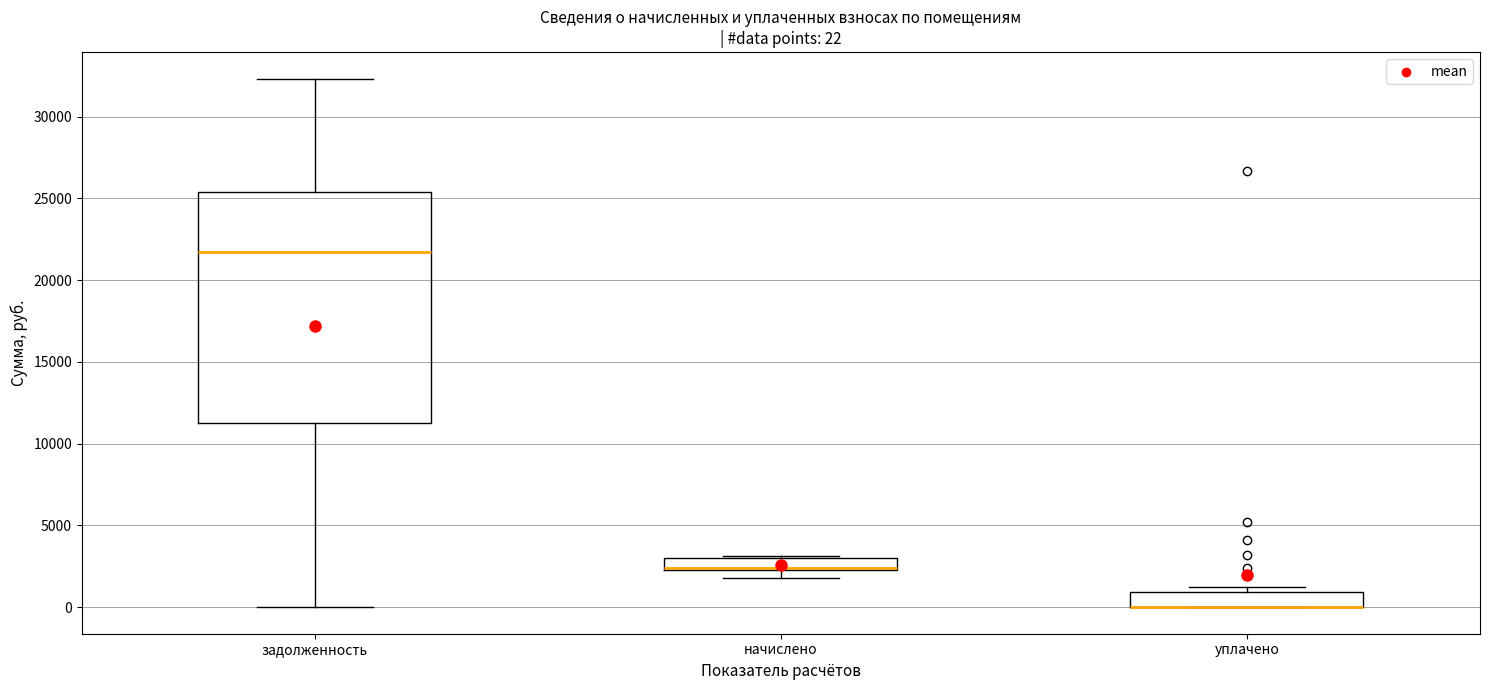

Comparing the boxes themselves (not the whiskers), which one is the tallest?

задолженность